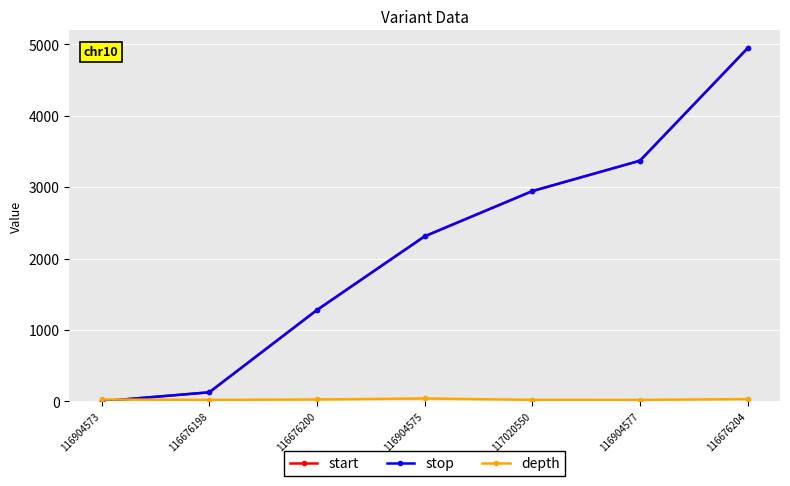

What is the highest value of the start series?

4945